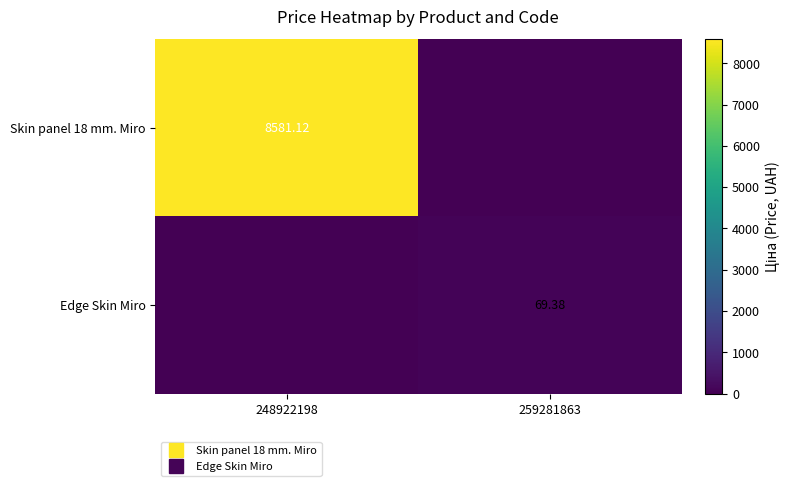

Which has a higher value, 259281863 or 248922198?

248922198